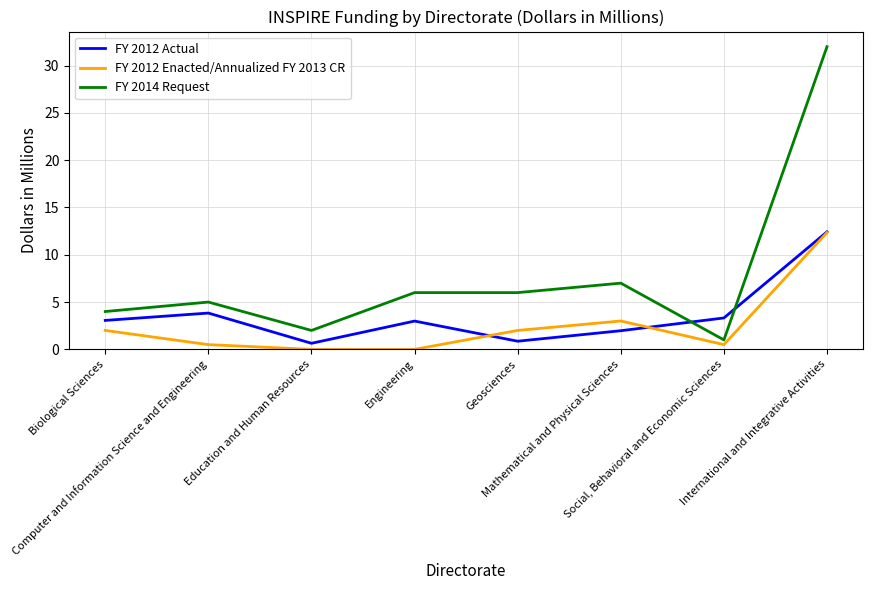

After their last crossing, which series has the higher values: FY 2012 Actual or FY 2014 Request?

FY 2014 Request